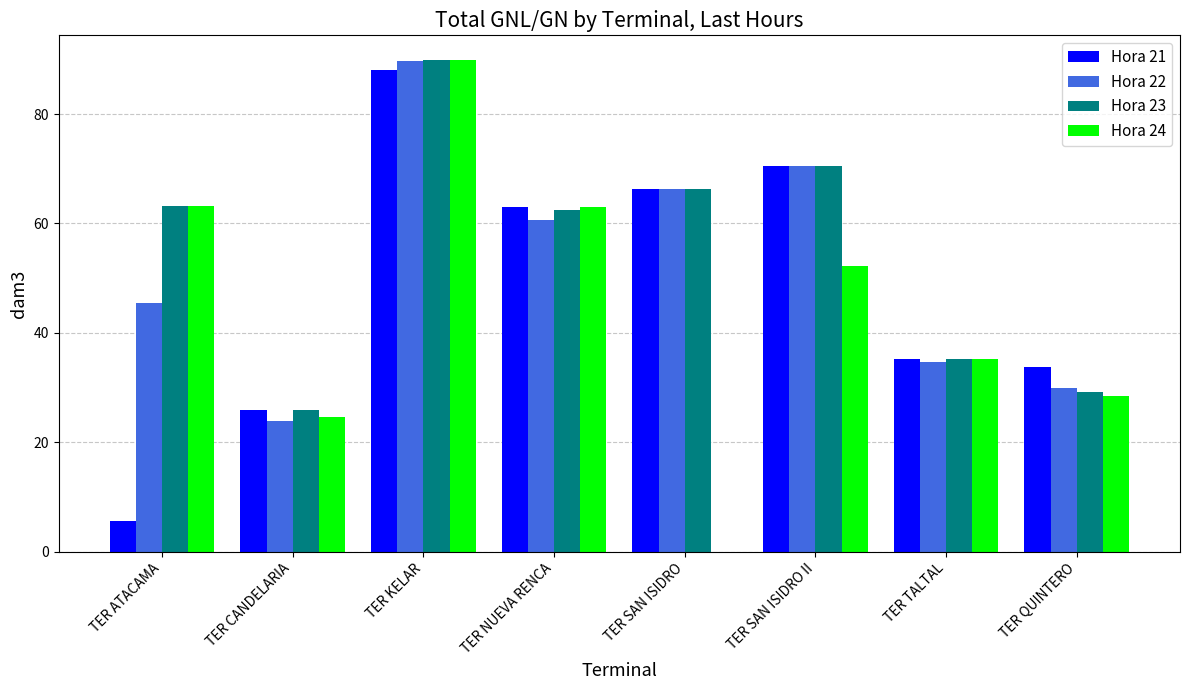

What is the difference between the Hora 22 values at TER ATACAMA and TER NUEVA RENCA?

15.3